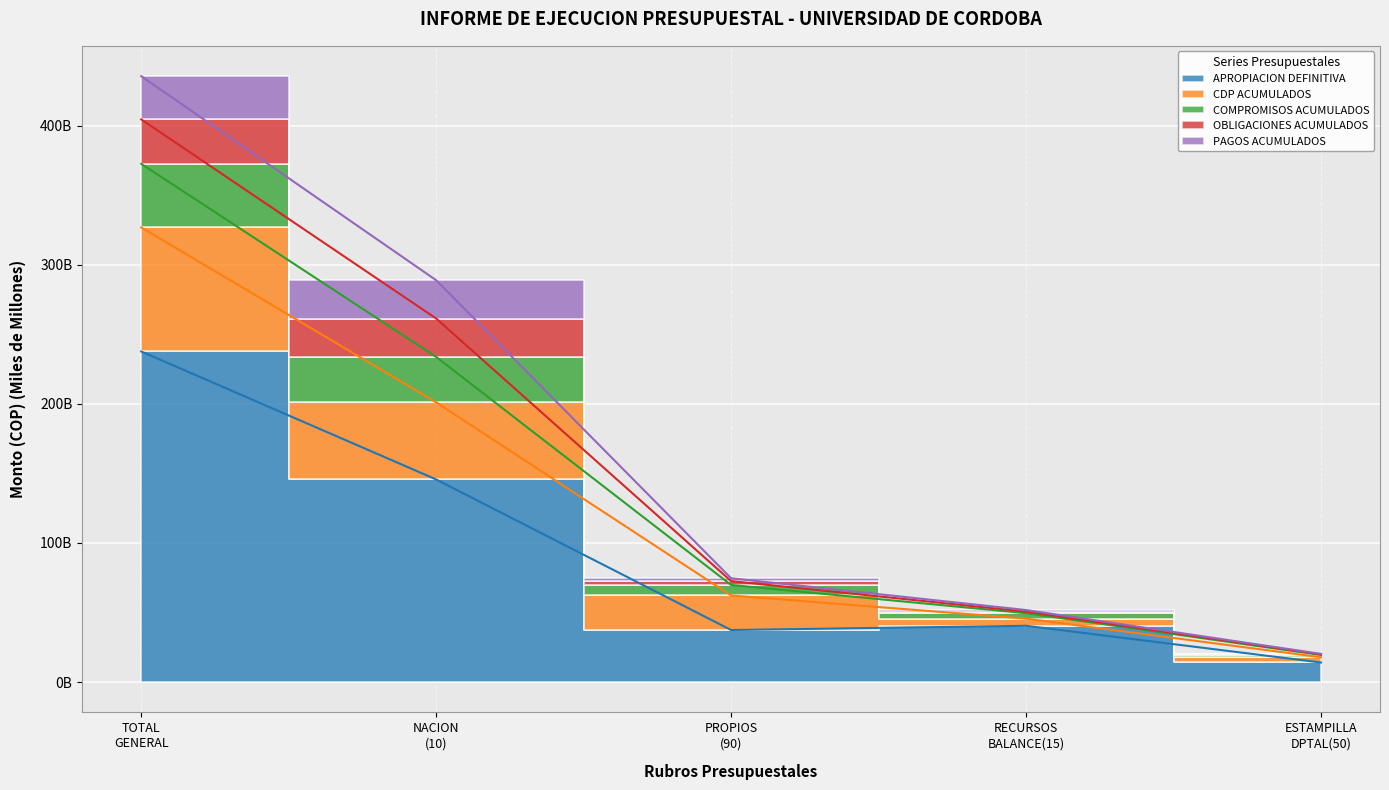

Does the chart display data point markers on the line(s)?

No